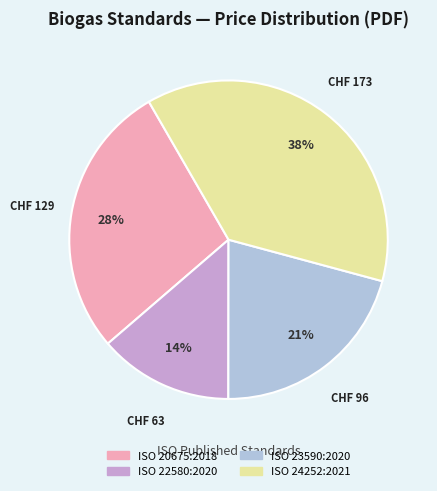

Which category has the smallest portion of the pie?

ISO 22580:2020